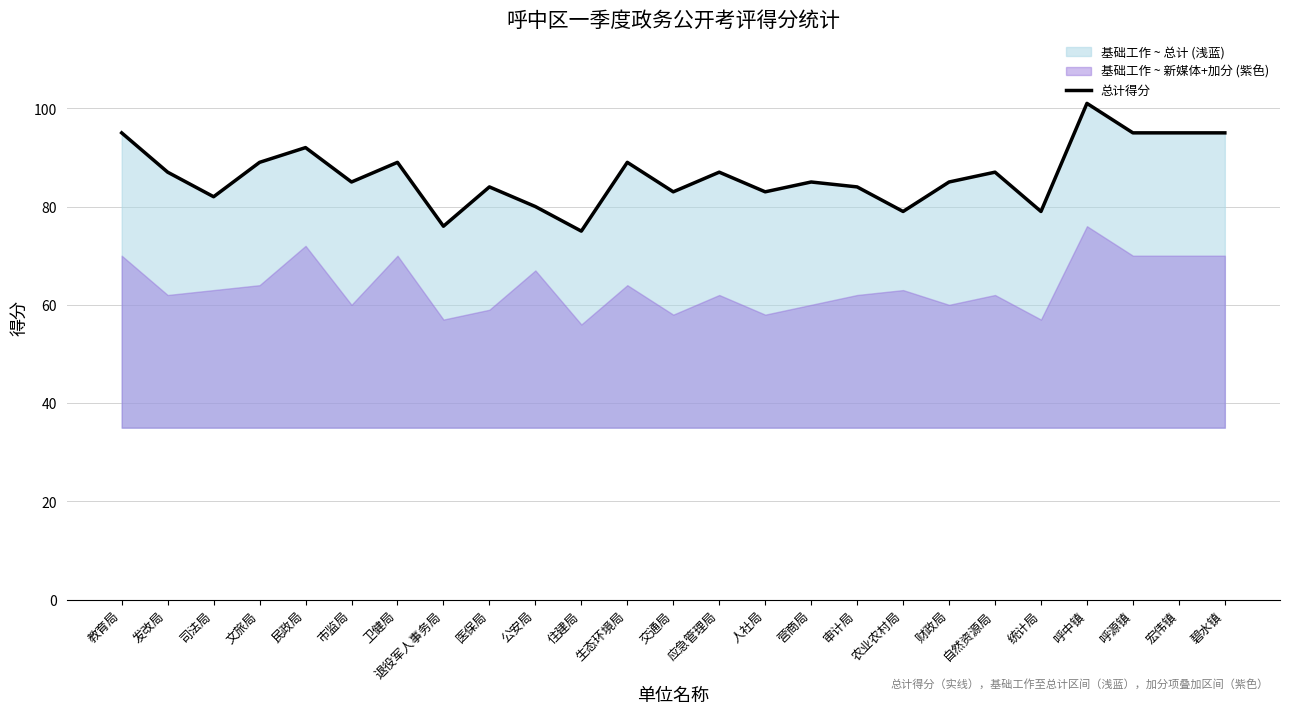

Which category has the highest value across all series?

呼中镇